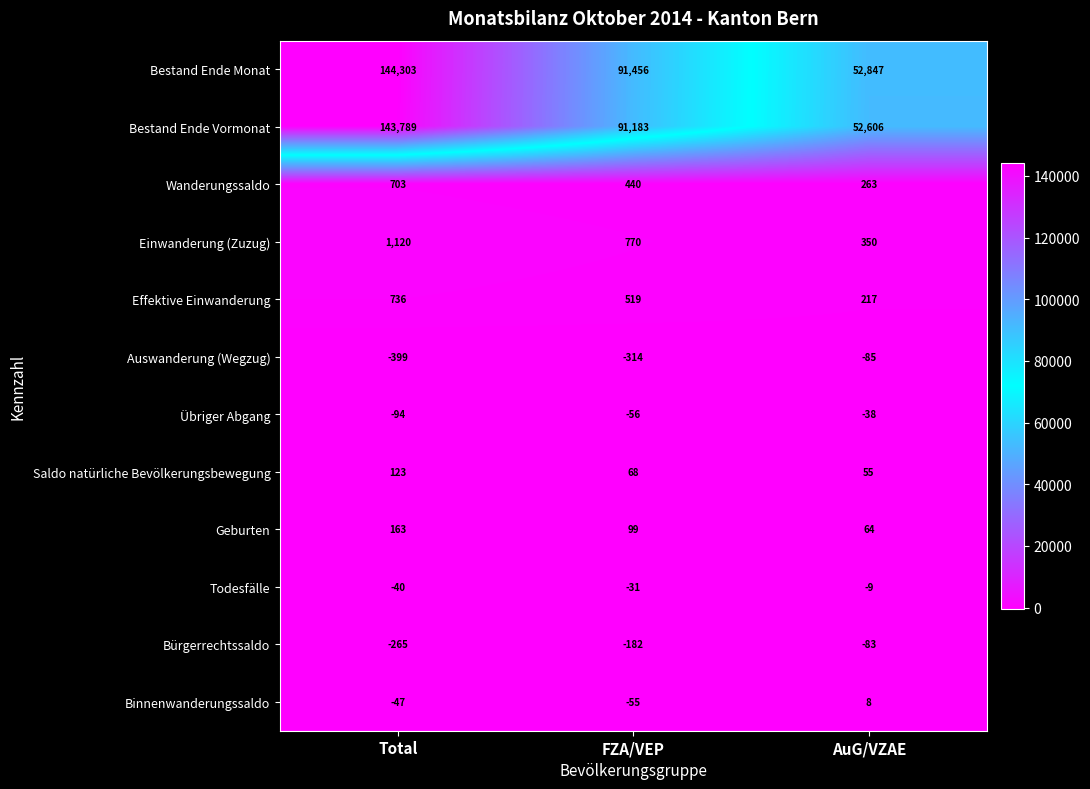

What is the difference between the maximum and minimum values in the Bestand Ende Monat series?

91456